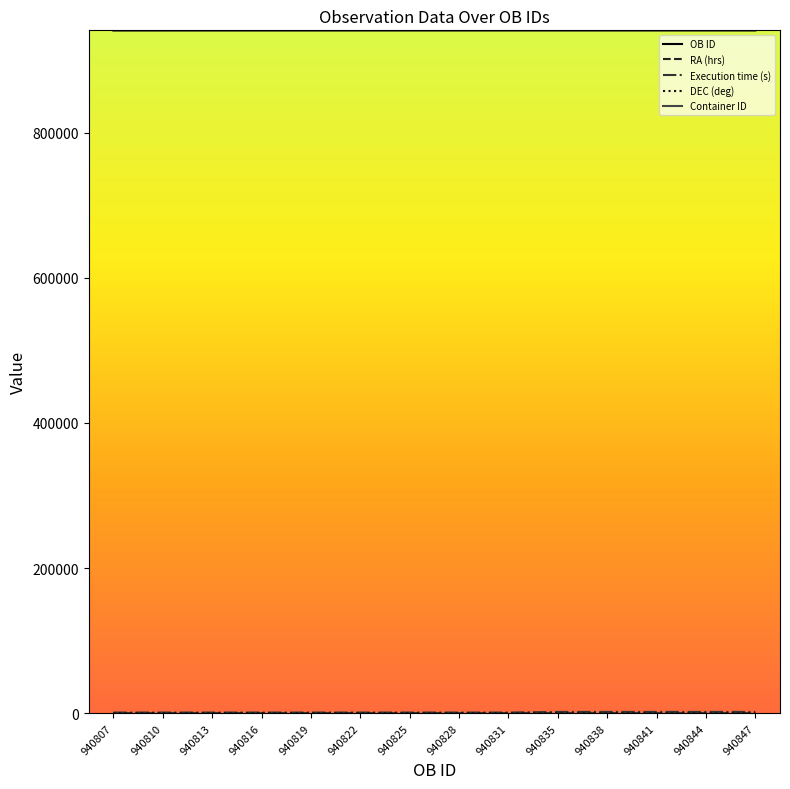

Is it true that Container ID equals 369896.1 at 940838?

False